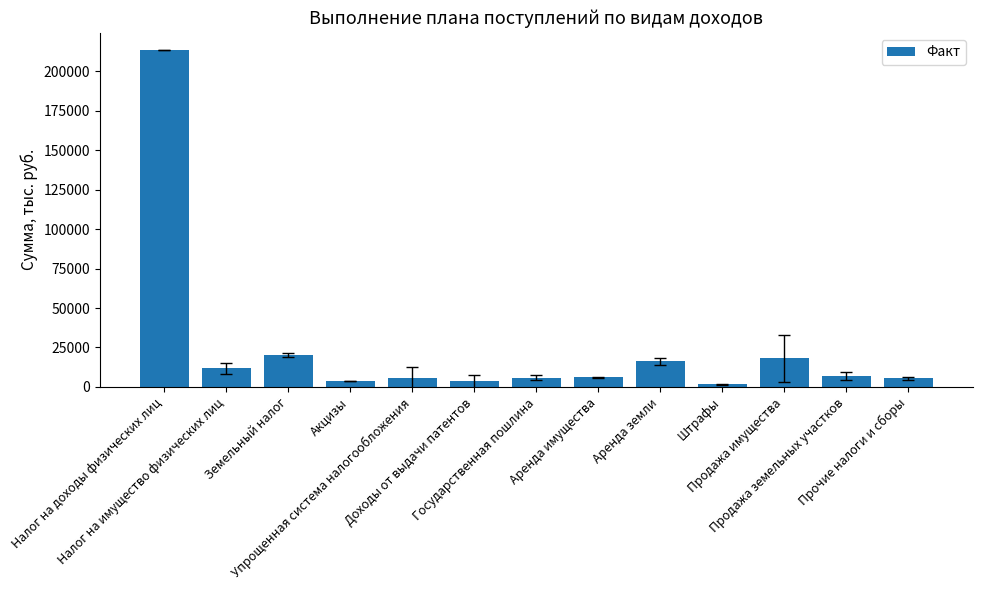

What is the smallest value displayed?

1787.3